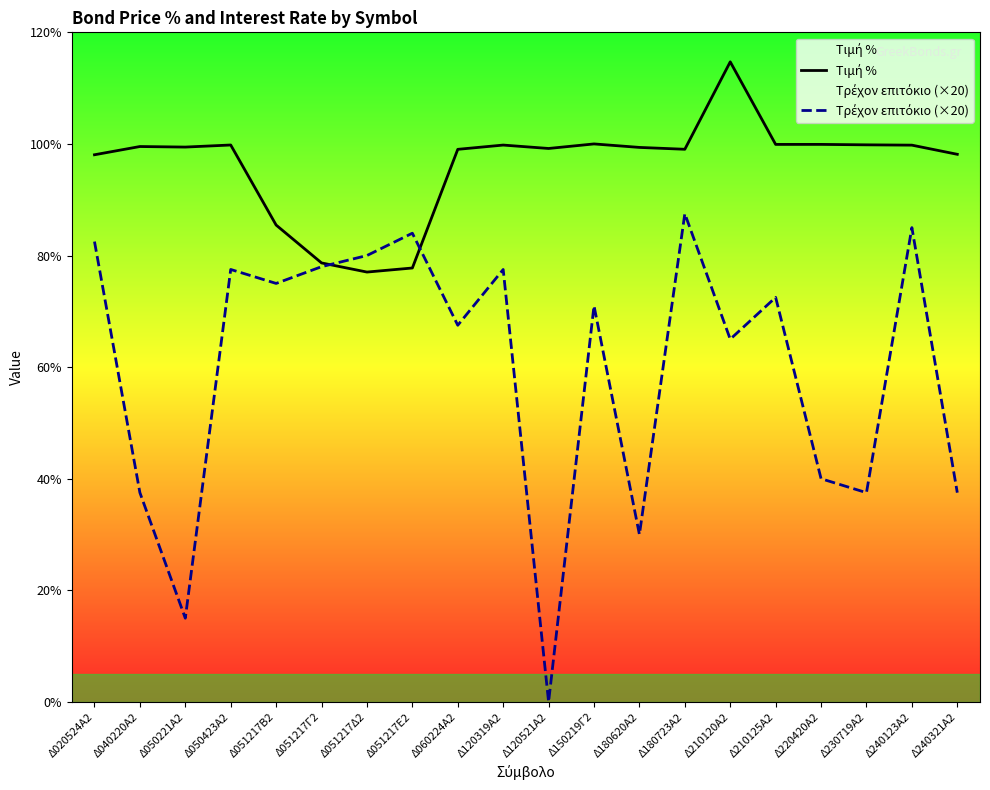

What position from the right is Δ120521Α2?

10